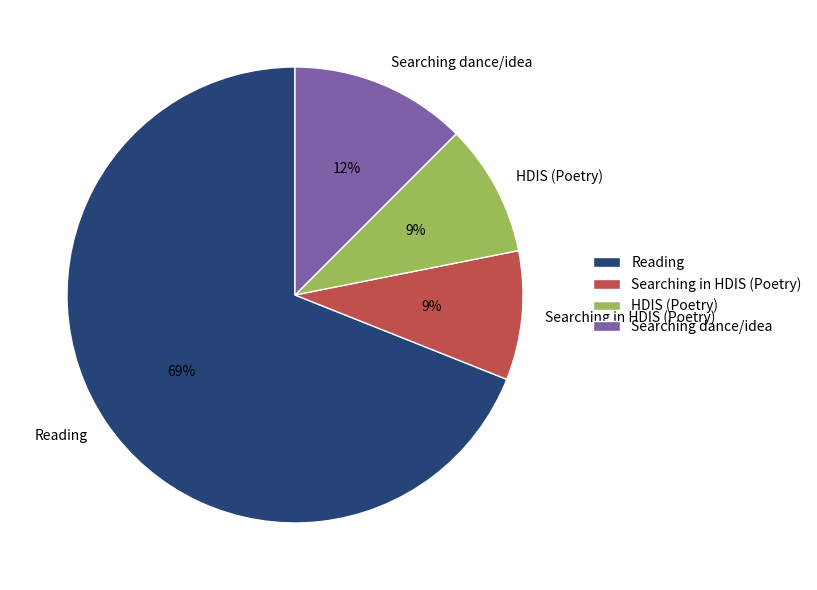

To the nearest percent, what portion does Searching in HDIS (Poetry) represent?

9%